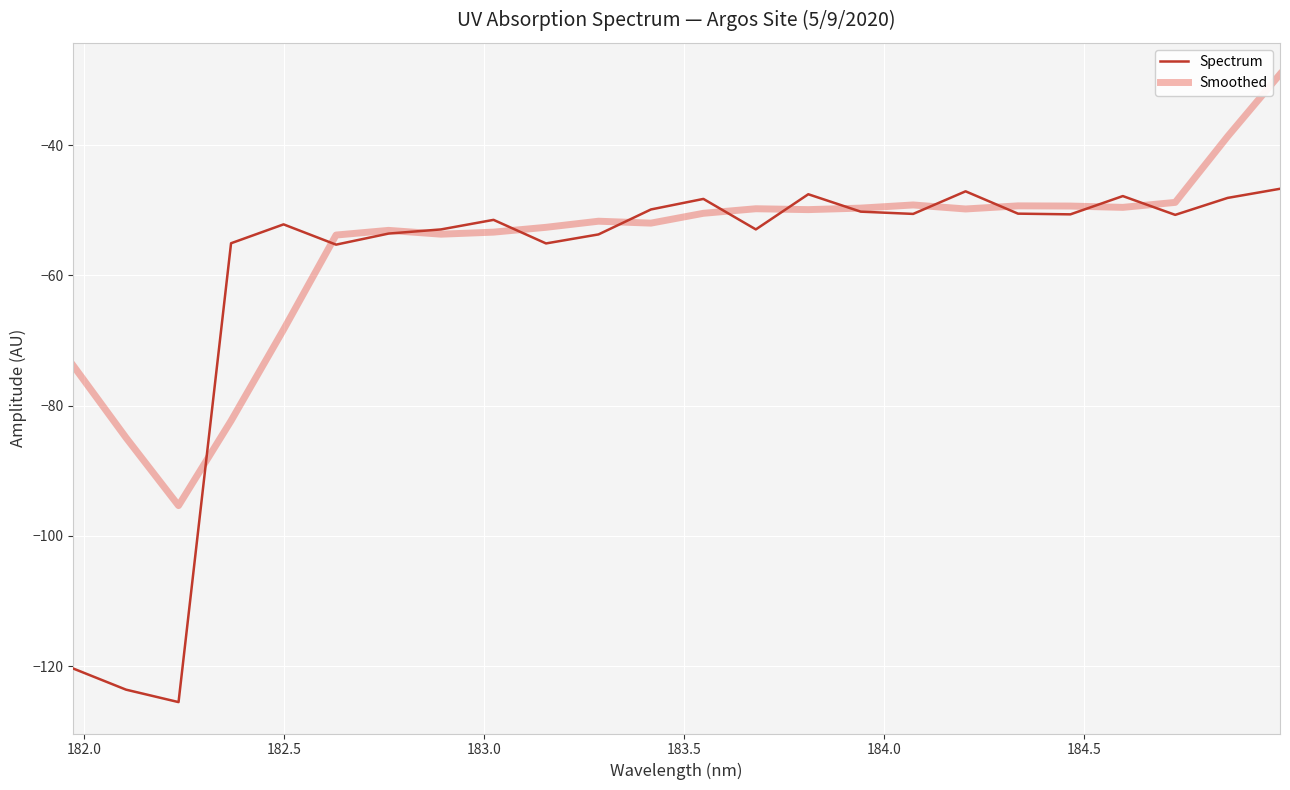

Which series has the widest spread of values?

Spectrum